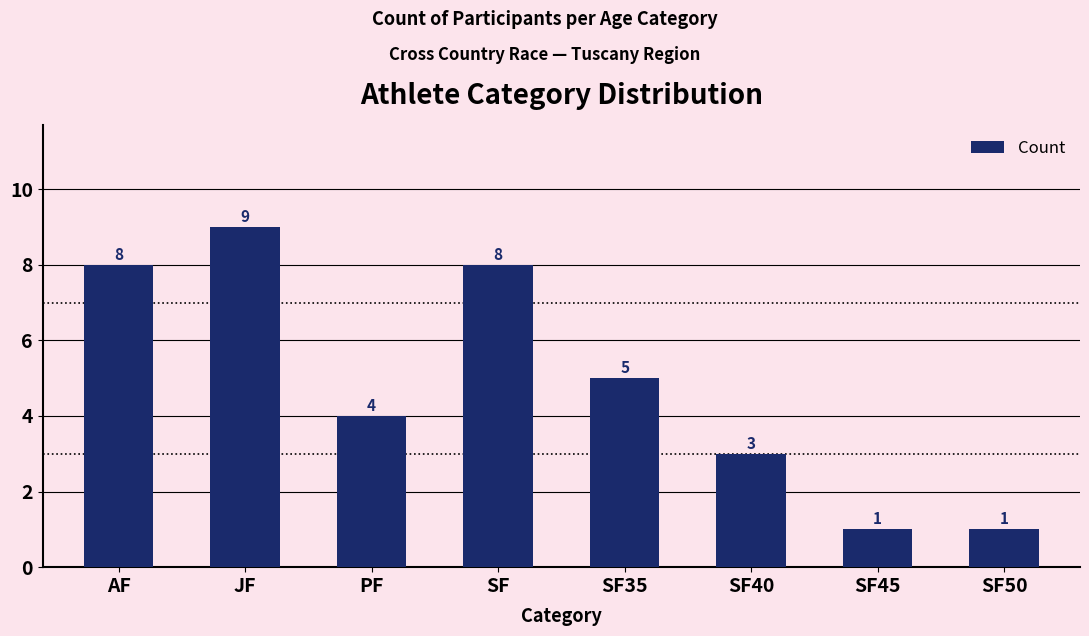

Where does the data first go above 5?

AF